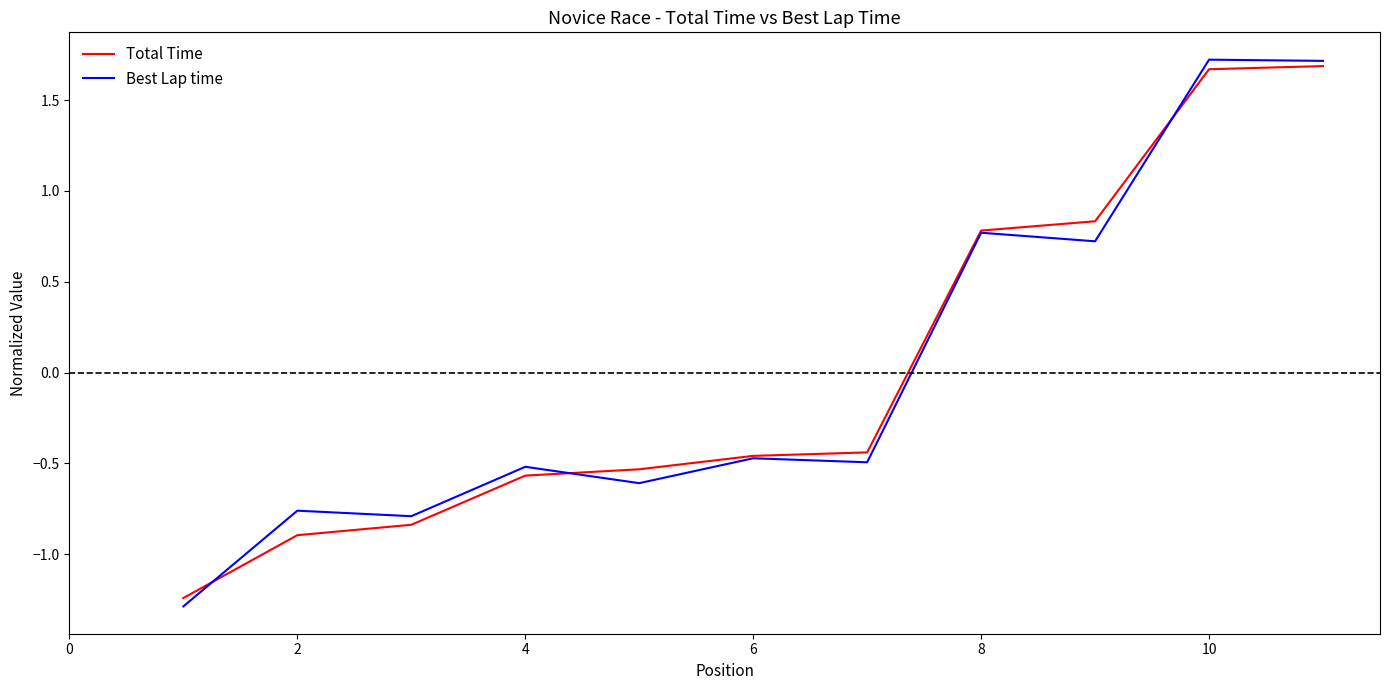

What is the maximum value shown in the chart?

1.7